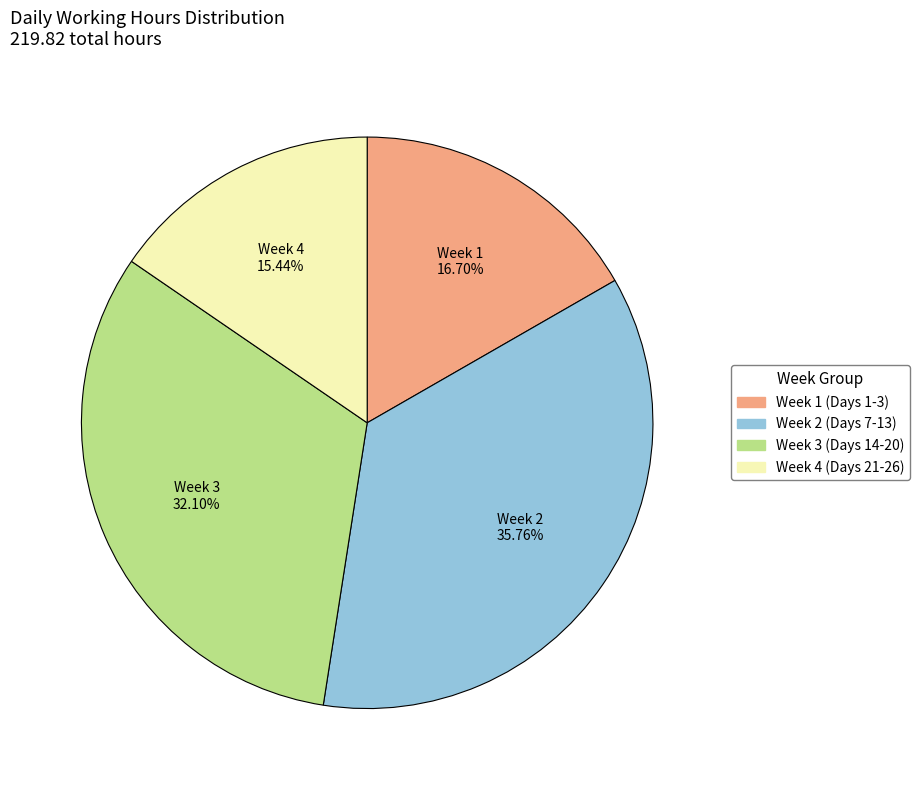

Is there any slice that represents more than half of the pie?

No